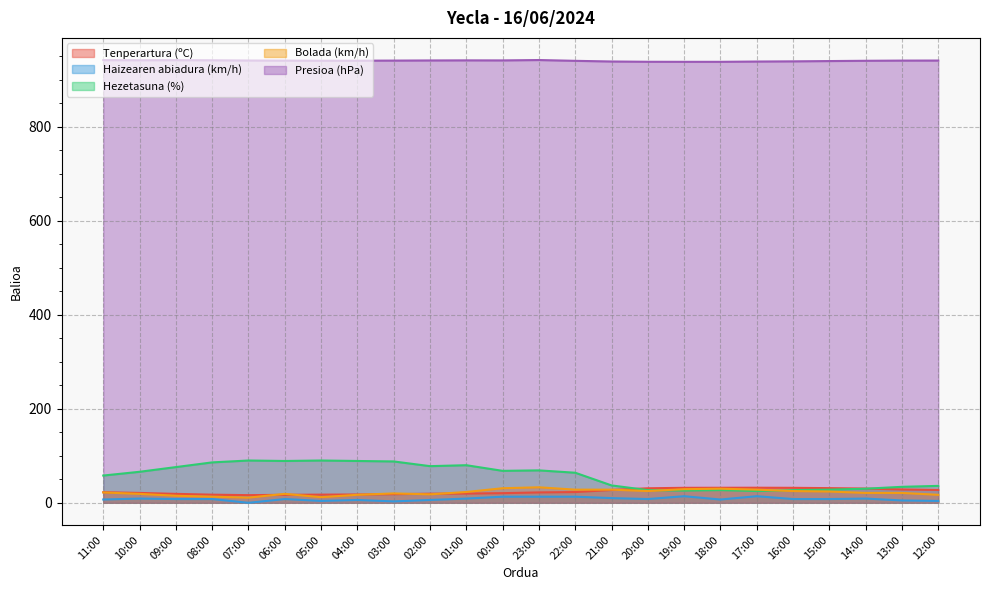

What is the label of the 9th point from the right?

20:00